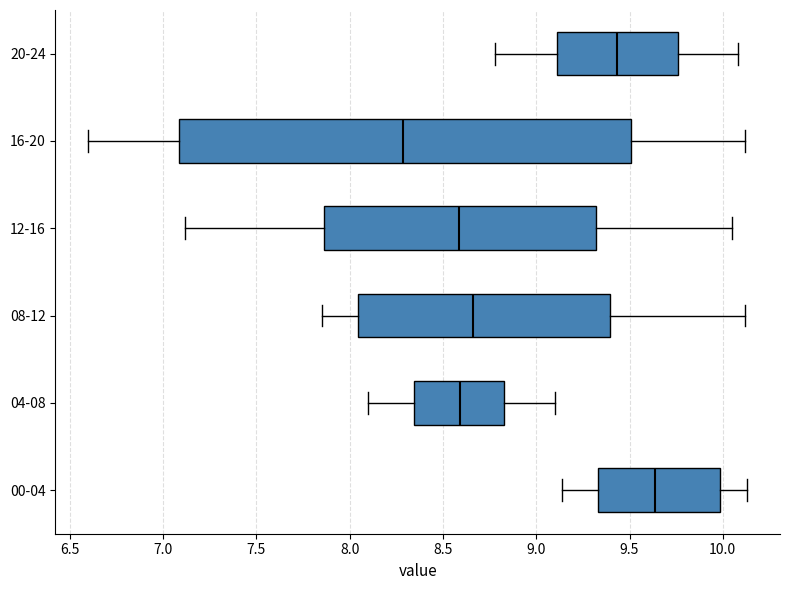

Which box has the furthest to the right median line?

00-04